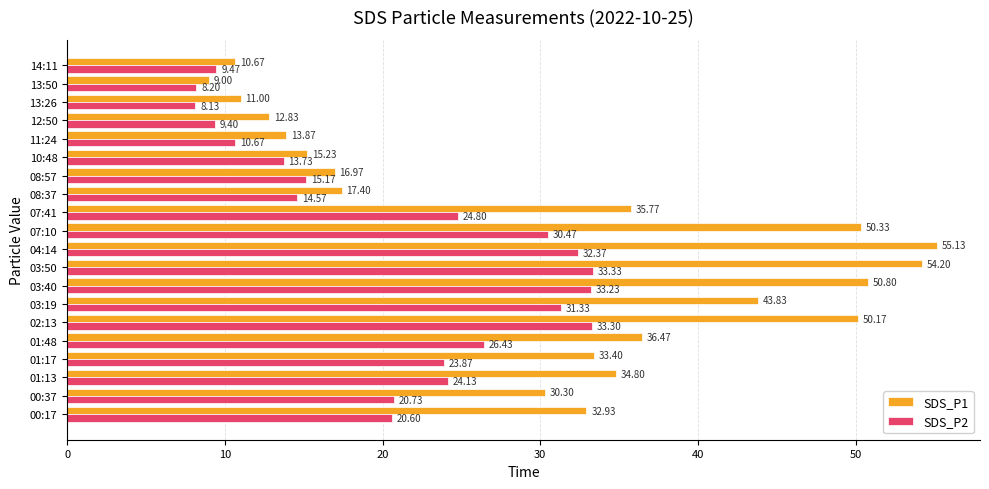

Is the value of SDS_P2 at 04:14 greater than the value of SDS_P1 at 08:57?

Yes